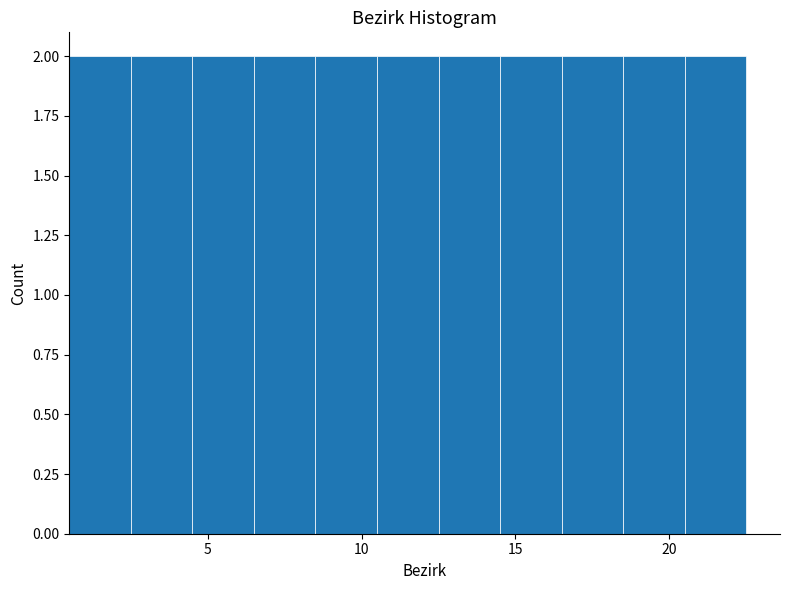

Reading left to right, transcribe this chart: for each bar, give the range it covers on the x-axis and its height. The values are not printed on the chart, so give them approximately, as read against the axis.

0.5 to 2.5: 2
2.5 to 4.5: 2
4.5 to 6.5: 2
6.5 to 8.5: 2
8.5 to 10.5: 2
10.5 to 12.5: 2
12.5 to 14.5: 2
14.5 to 16.5: 2
16.5 to 18.5: 2
18.5 to 20.5: 2
20.5 to 22.5: 2